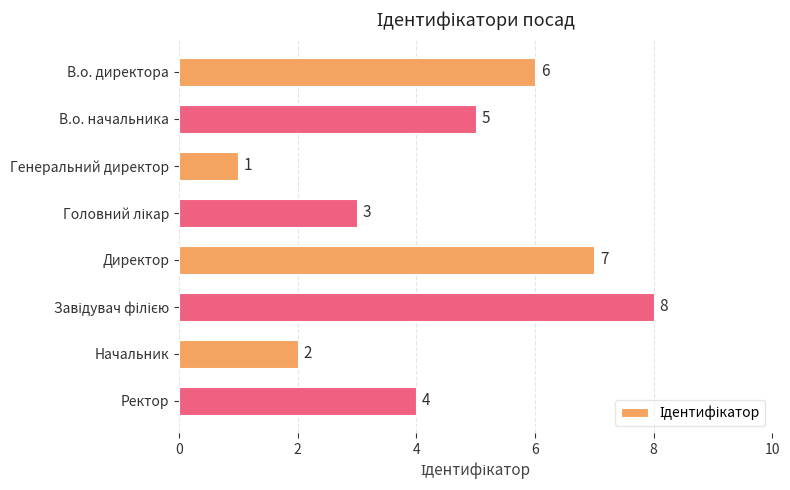

What is the label of the 3rd bar from the top?

Генеральний директор